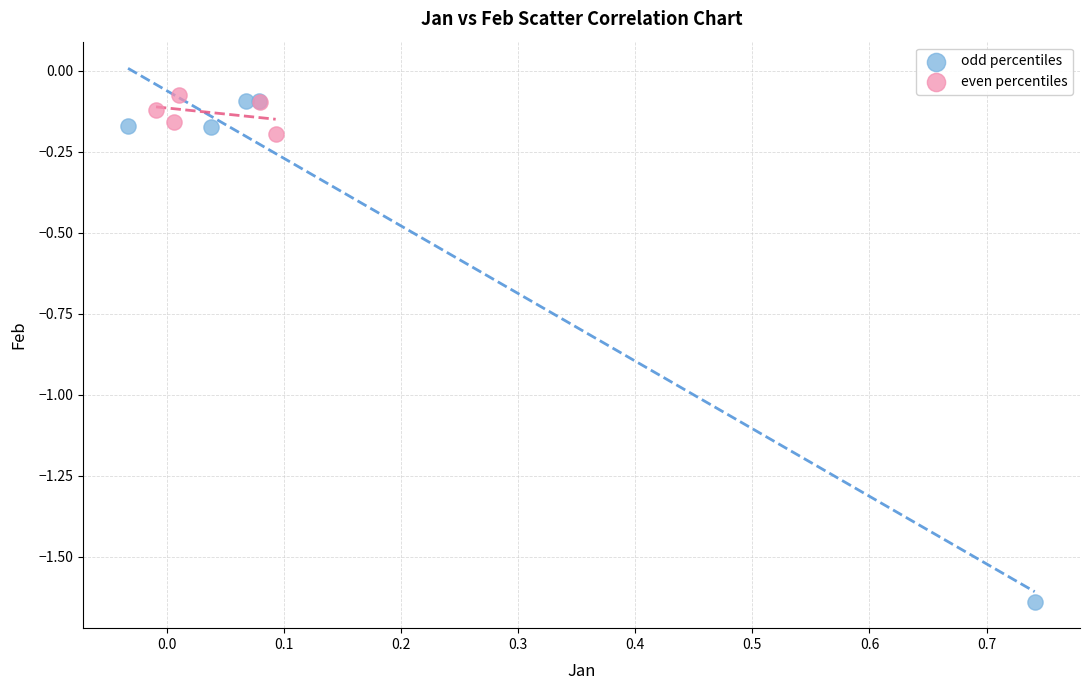

Which series reaches the minimum Y coordinate?

odd percentiles